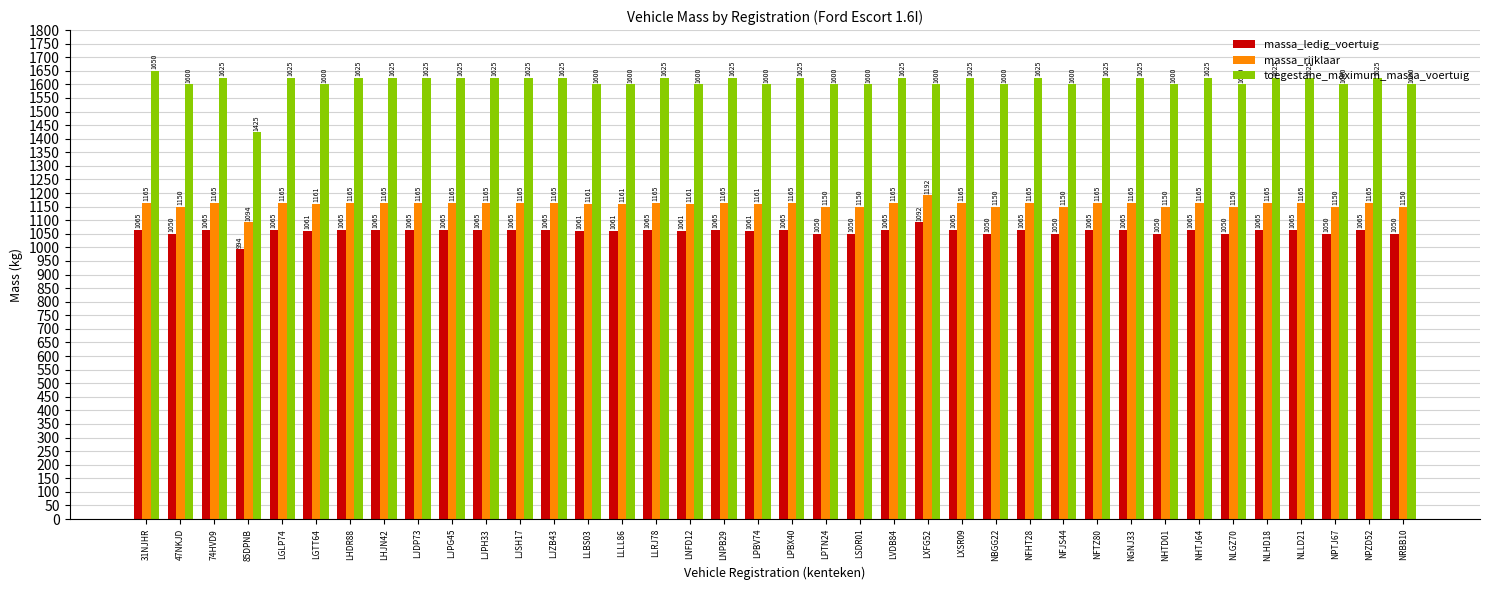

True or false: massa_rijklaar has a value of 2001 at NPZD52.

False